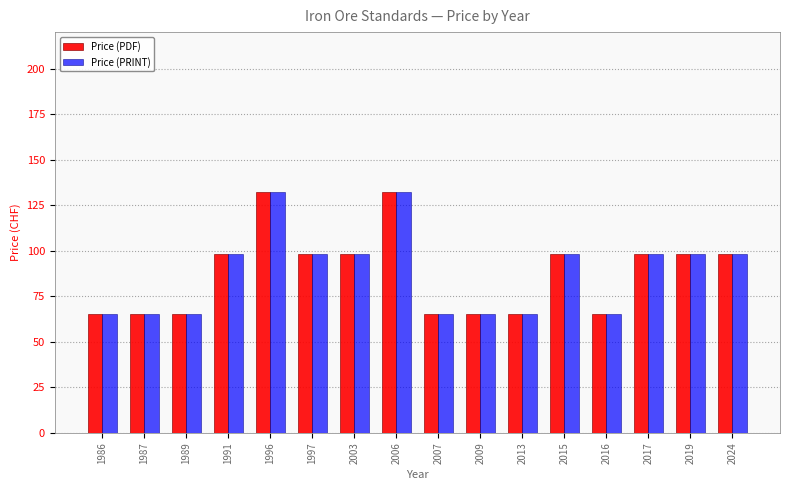

At how many categories does at least one series exceed 90?

9